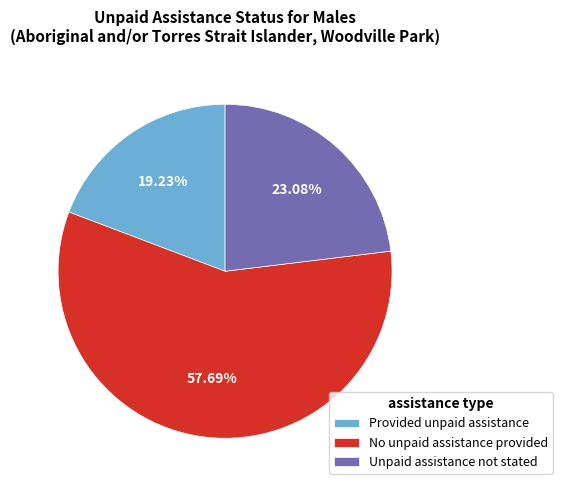

Which category has the biggest portion of the pie?

No unpaid assistance provided